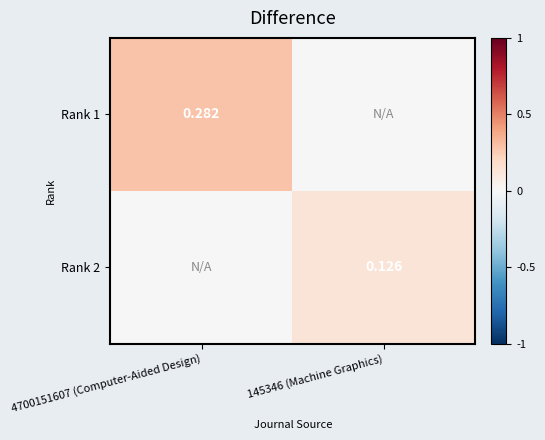

Is the value of Rank 2 at 145346 (Machine Graphics) greater than the value of Rank 1 at 4700151607 (Computer-Aided Design)?

No